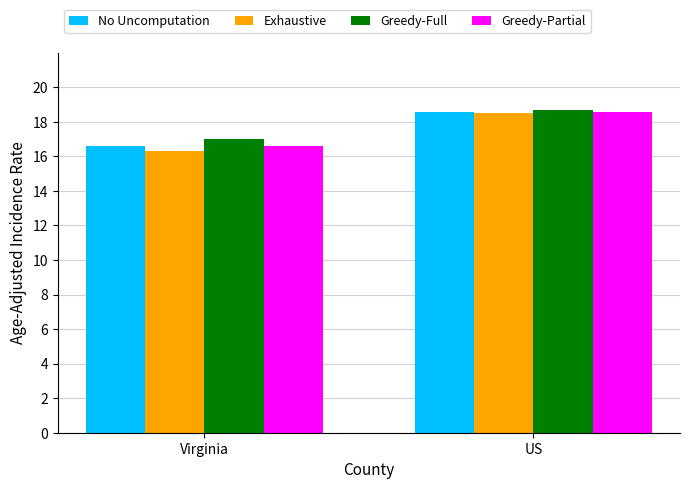

How many distinct data groups are displayed?

4